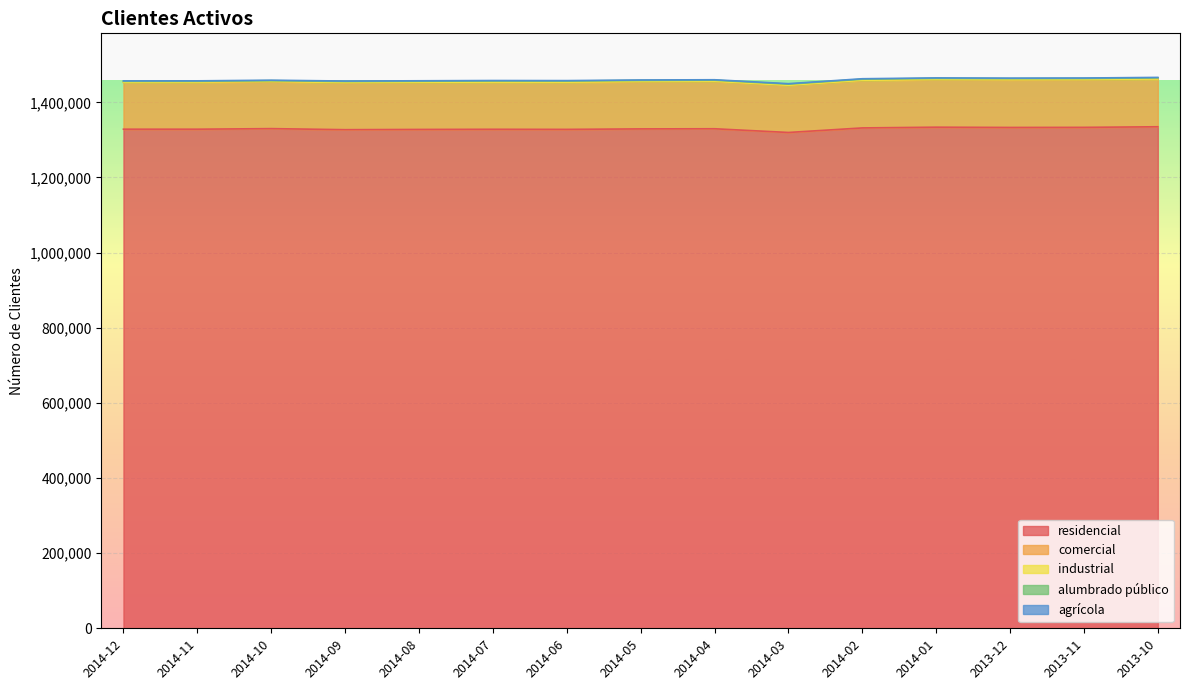

What is the difference between the second highest and second lowest values in the alumbrado público series?

761